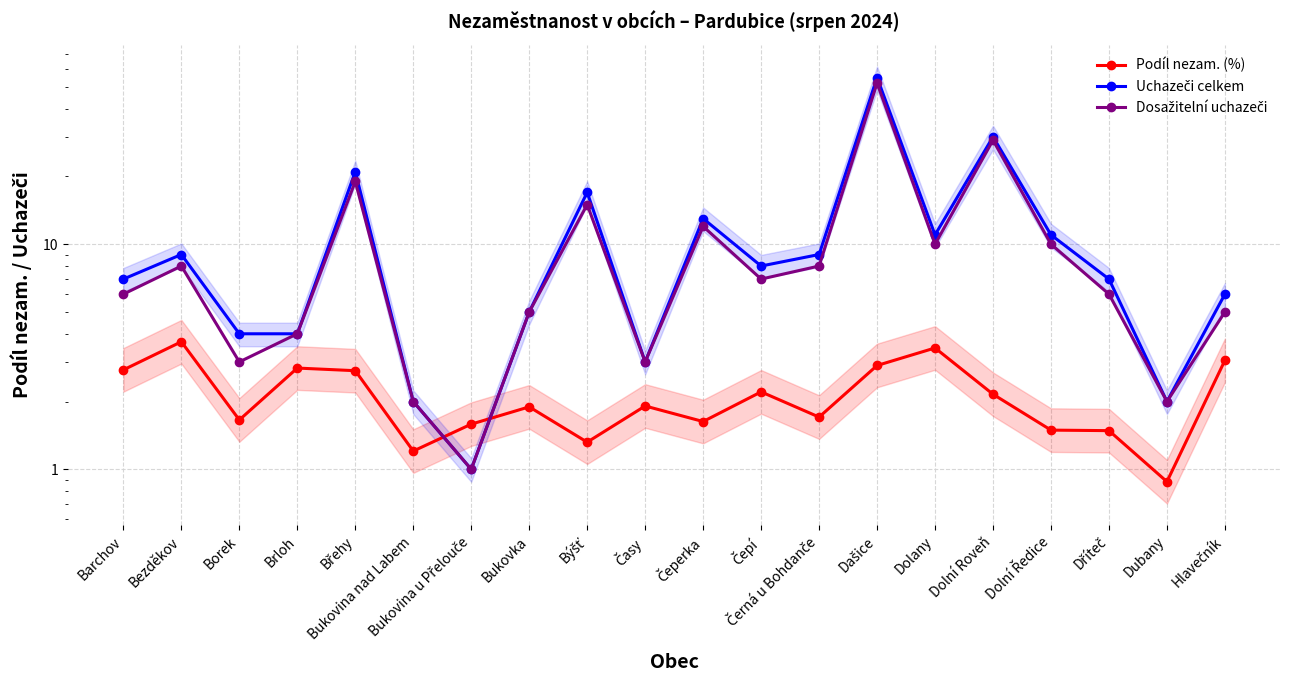

Reading right to left, list all the values displayed in this chart.

Podíl nezam. (%): 3.0	0.9	1.5	1.5	2.2	3.5	2.9	1.7	2.2	1.6	1.9	1.3	1.9	1.6	1.2	2.7	2.8	1.7	3.7	2.8
Uchazeči celkem: 6.0	2.0	7.0	11.0	30.0	11.0	55.0	9.0	8.0	13.0	3.0	17.0	5.0	1.0	2.0	21.0	4.0	4.0	9.0	7.0
Dosažitelní uchazeči: 5.0	2.0	6.0	10.0	29.0	10.0	52.0	8.0	7.0	12.0	3.0	15.0	5.0	1.0	2.0	19.0	4.0	3.0	8.0	6.0